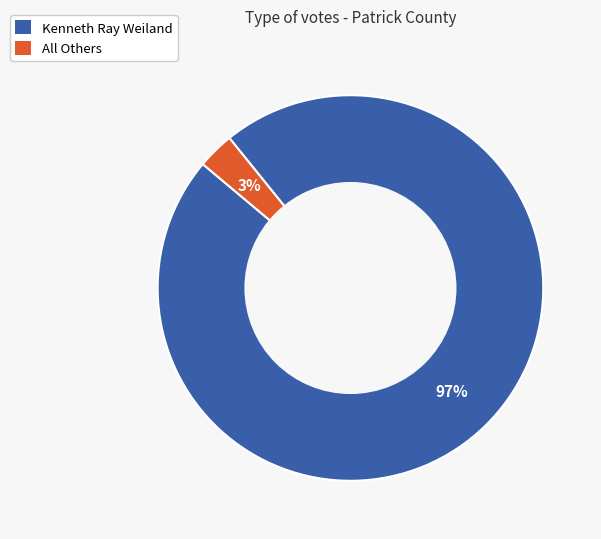

Rank the categories by value from highest to lowest.

Kenneth Ray Weiland, All Others